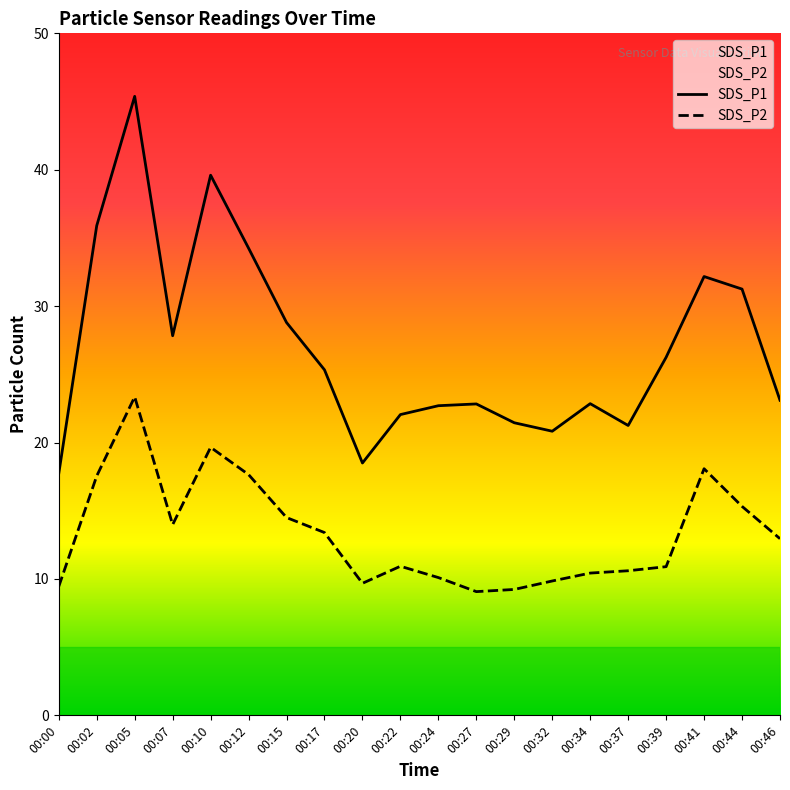

At which category is the sum across all series the highest?

00:05